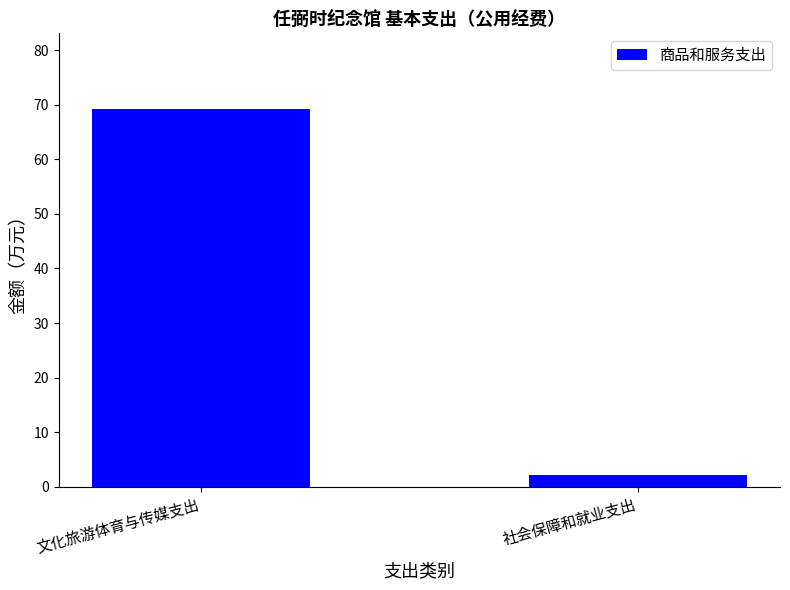

What is the sum of the values at 文化旅游体育与传媒支出 and 社会保障和就业支出?

71.3